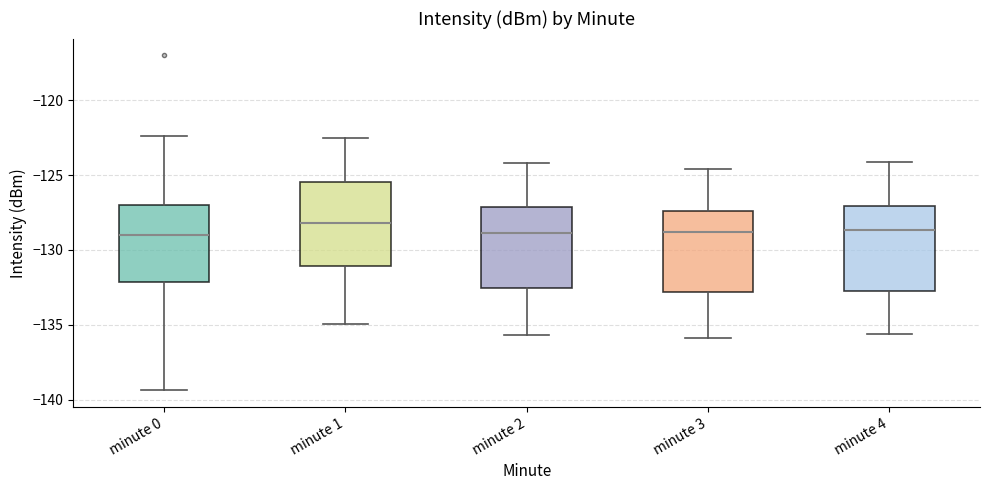

Reading left to right, transcribe this box plot: for each box, give where its median line is, the range the box spans, and where its two whiskers end, as read against the y-axis. The values are not printed on the chart, so give them approximately, as read against the axis.

minute 0: median -129.0, box -132.0 to -127.0, whiskers -139.5 to -122.5
minute 1: median -128.0, box -131.0 to -125.5, whiskers -135.0 to -122.5
minute 2: median -129.0, box -132.5 to -127.0, whiskers -135.5 to -124.0
minute 3: median -129.0, box -133.0 to -127.5, whiskers -136.0 to -124.5
minute 4: median -128.5, box -132.5 to -127.0, whiskers -135.5 to -124.0